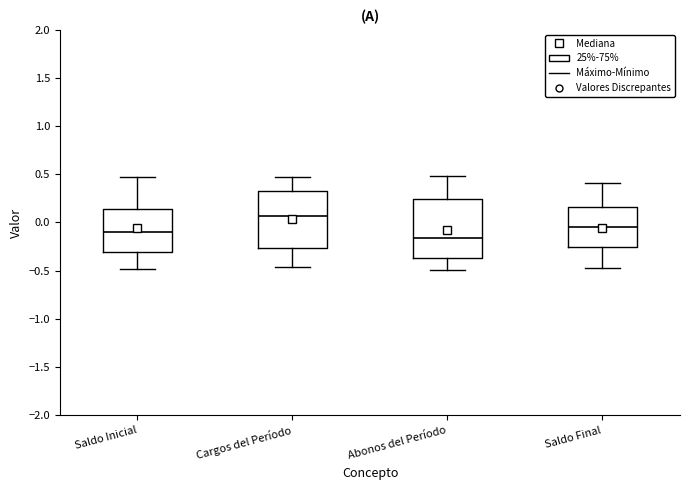

Reading left to right, transcribe this box plot: for each box, give where its median line is, the range the box spans, and where its two whiskers end, as read against the y-axis. The values are not printed on the chart, so give them approximately, as read against the axis.

Saldo Inicial: median -0.10, box -0.30 to 0.15, whiskers -0.50 to 0.45
Cargos del Período: median 0.05, box -0.25 to 0.35, whiskers -0.45 to 0.45
Abonos del Período: median -0.15, box -0.35 to 0.25, whiskers -0.50 to 0.50
Saldo Final: median -0.05, box -0.25 to 0.15, whiskers -0.45 to 0.40